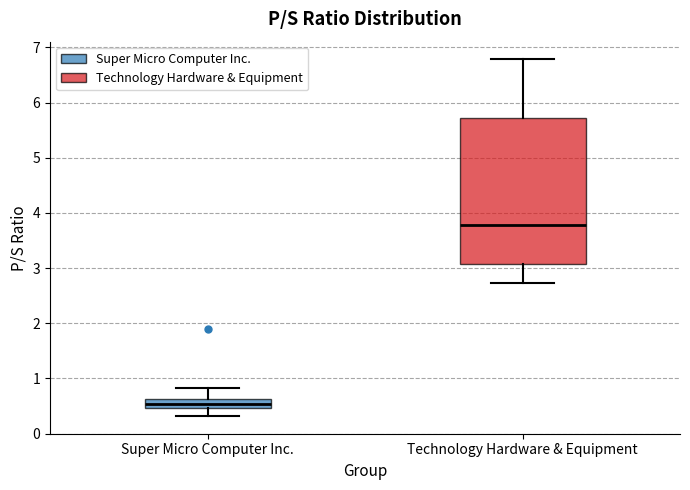

Where is the upper edge of the box for Technology Hardware & Equipment on the y-axis? The values are not printed on the chart, so give them approximately, as read against the axis.

5.7